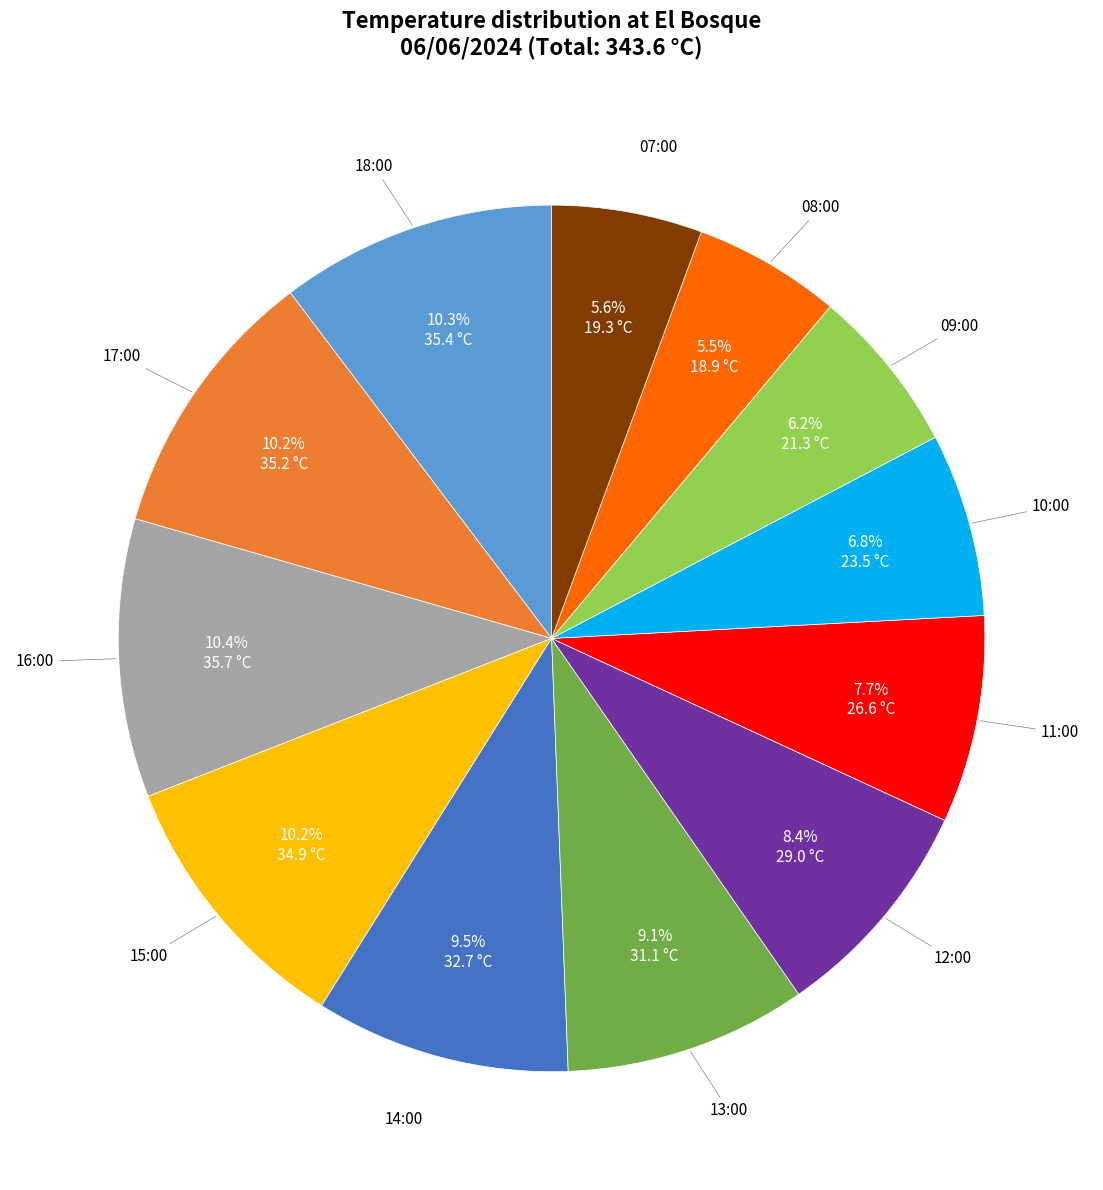

Is 09:00 the majority of the pie?

No